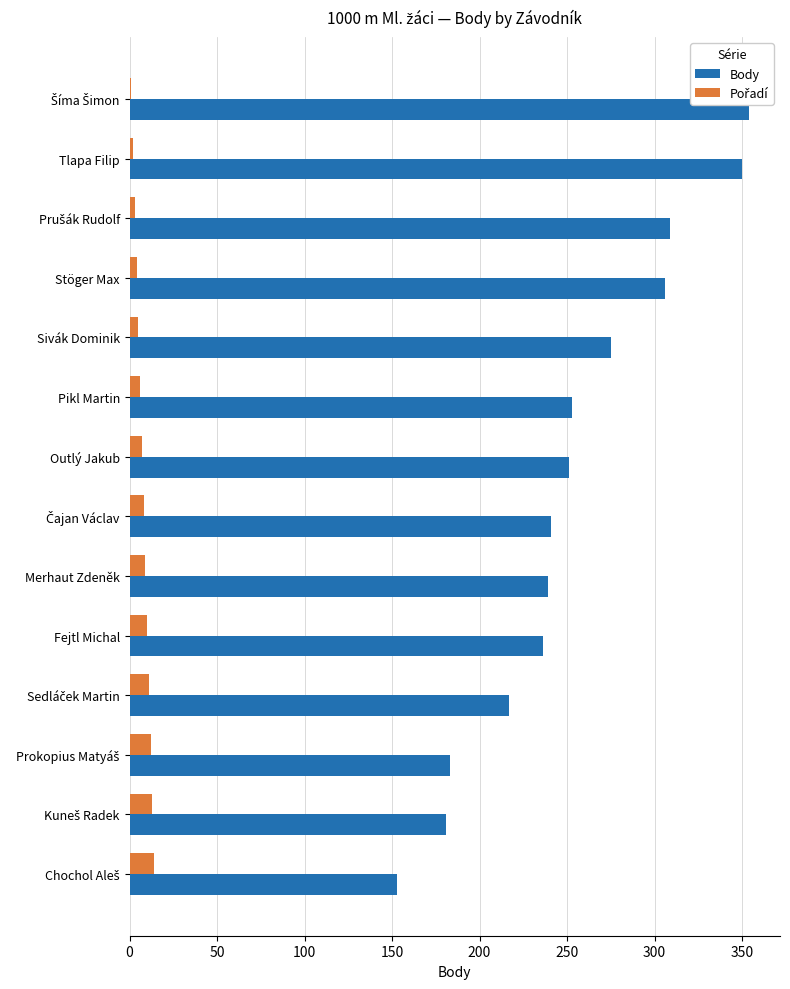

Which series has the largest total across all categories?

Body